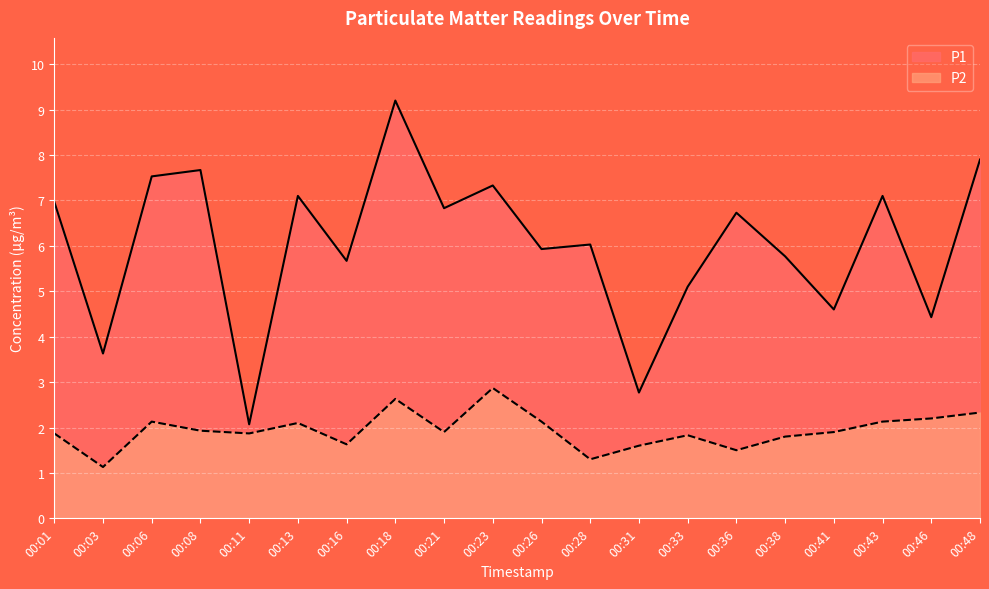

Rank the categories by P1 value from lowest to highest.

00:11, 00:31, 00:03, 00:46, 00:41, 00:33, 00:16, 00:38, 00:26, 00:28, 00:36, 00:21, 00:01, 00:13, 00:43, 00:23, 00:06, 00:08, 00:48, 00:18